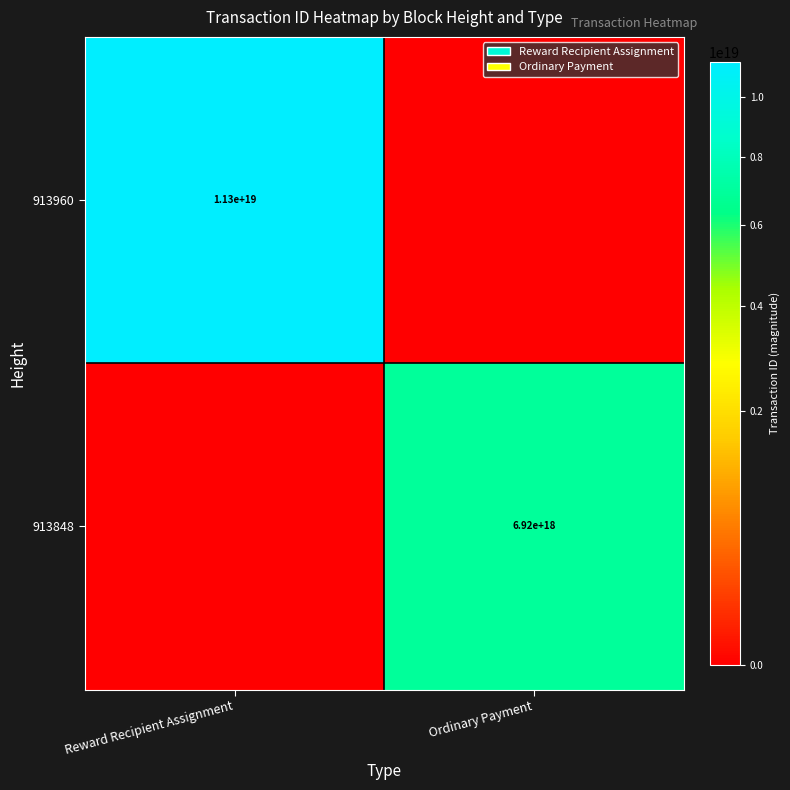

The 913848 series shows 6920000000000000000 at Ordinary Payment. True or false?

True